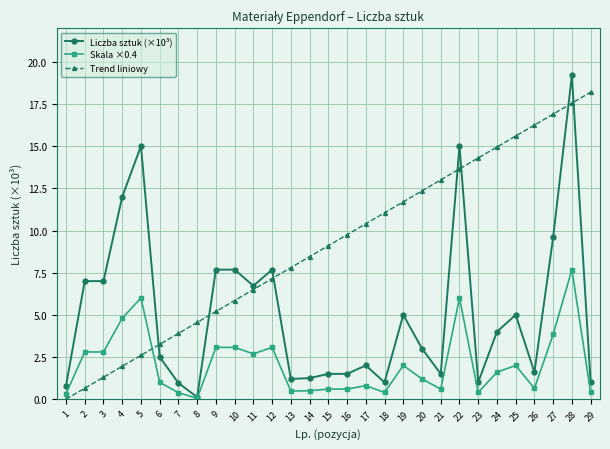

Which series has the widest spread of values?

Liczba sztuk (×10³)